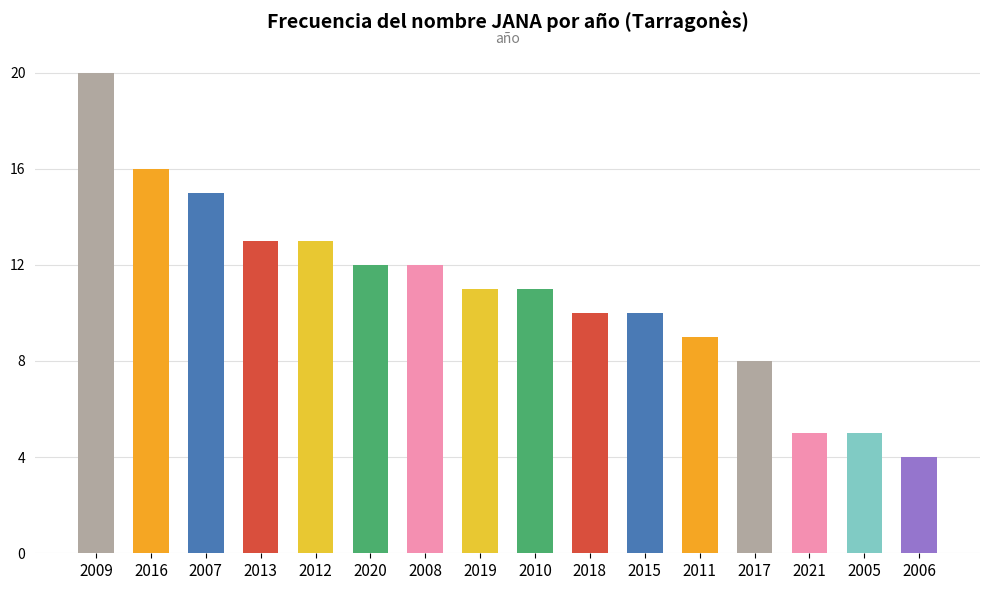

Count the number of data series in this chart.

1